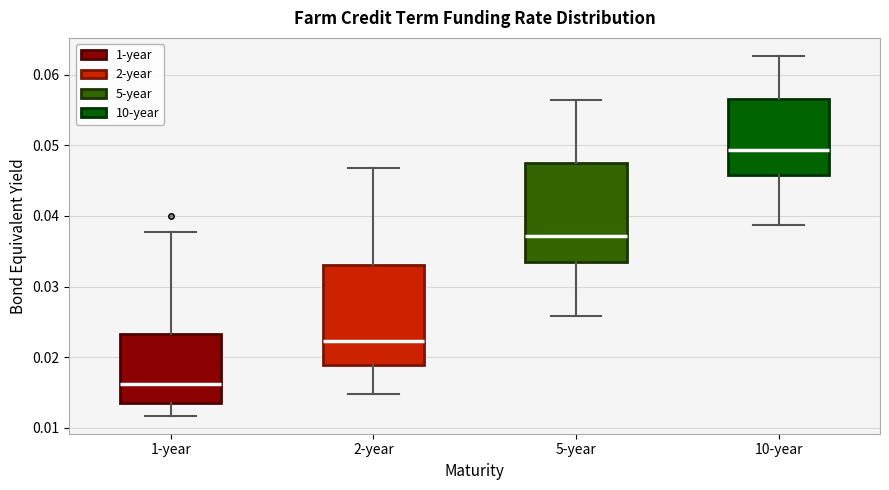

Which box's median line is the highest?

10-year